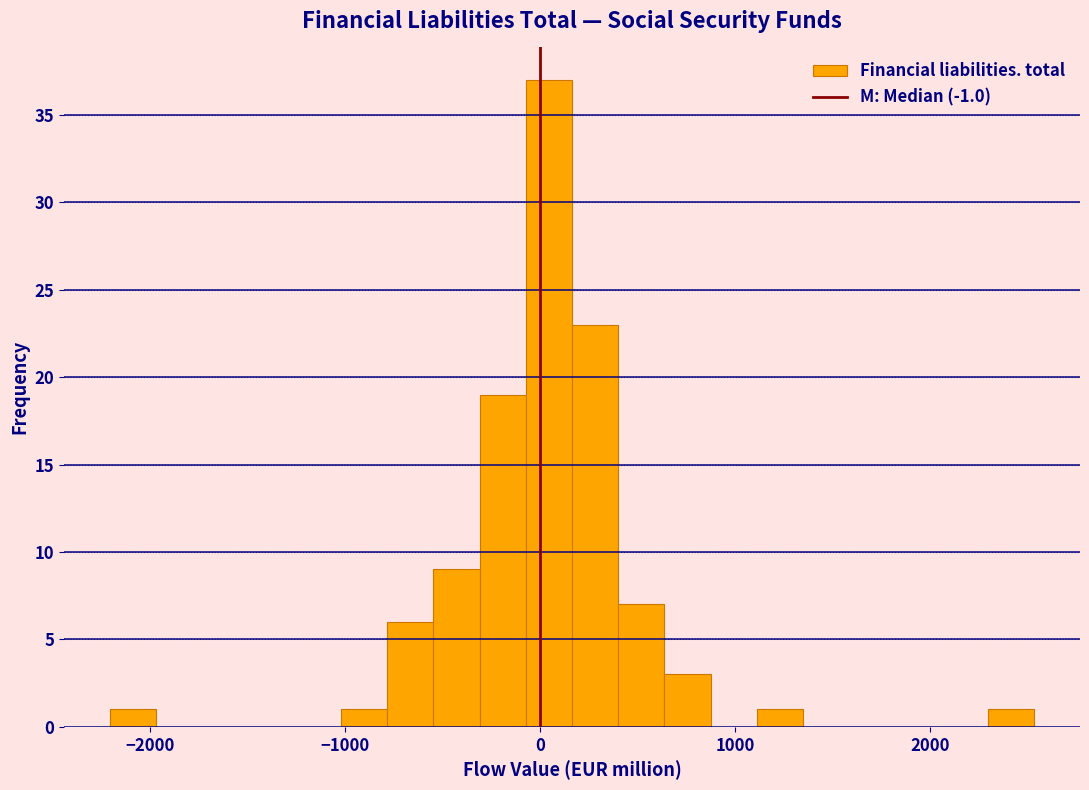

Around what value on the x-axis is the tallest bar? Give the approximate position of its centre, as read against the axis.

0